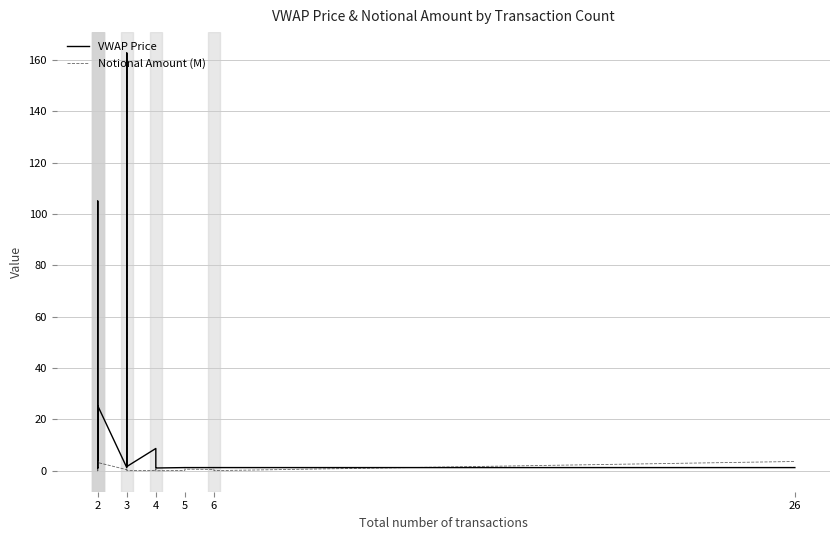

Which series has the largest total across all categories?

VWAP Price